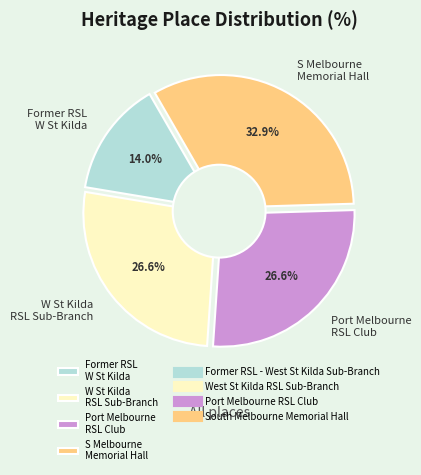

Which slice is the smallest?

Former RSL - West St Kilda Sub-Branch